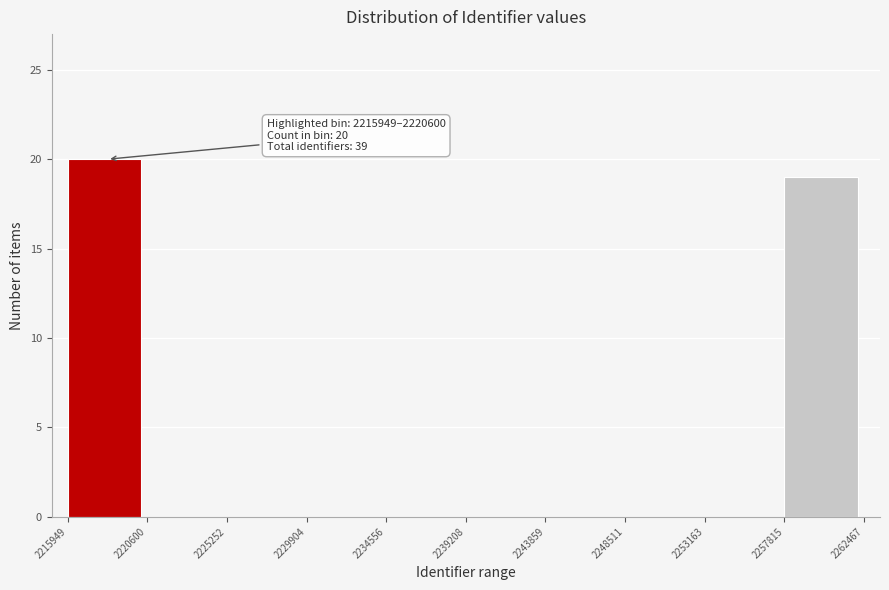

Which range on the x-axis has the tallest bar?

2215949 to 2220600